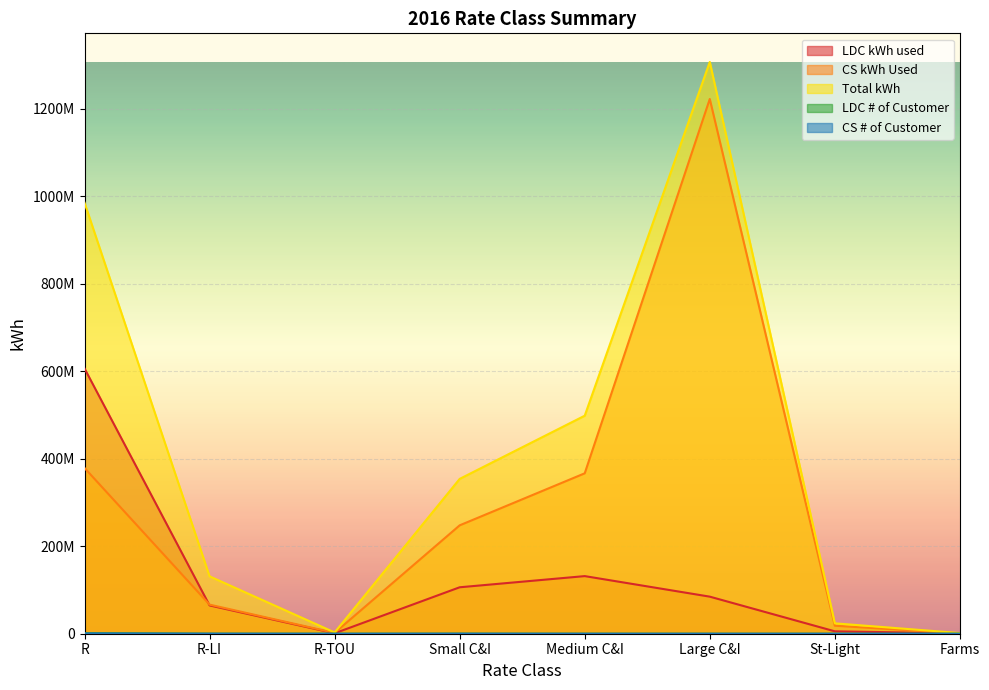

What is the difference between the maximum and minimum values in the LDC # of Customer series?

1322180.0